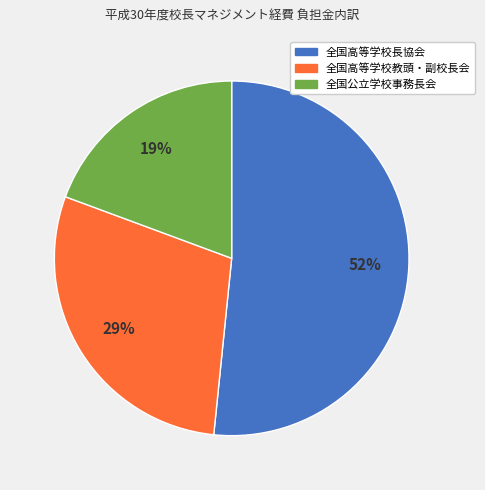

How many slices are in this pie chart?

3